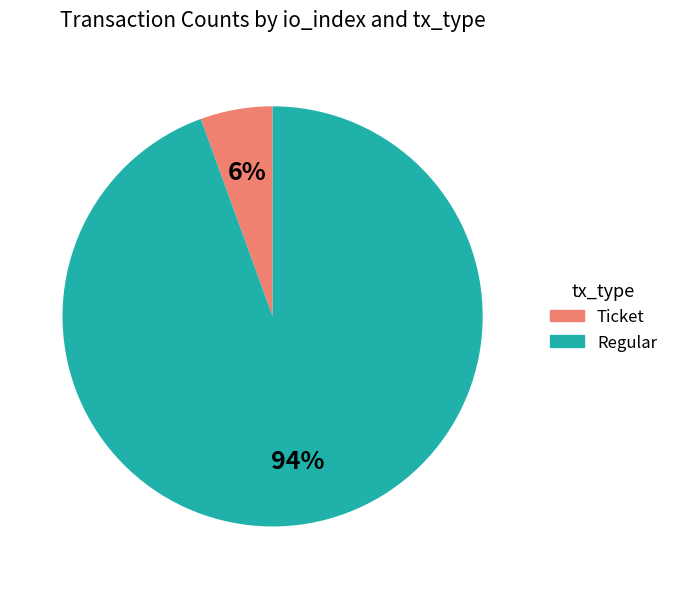

Is it true that Ticket is 10% of the pie?

False